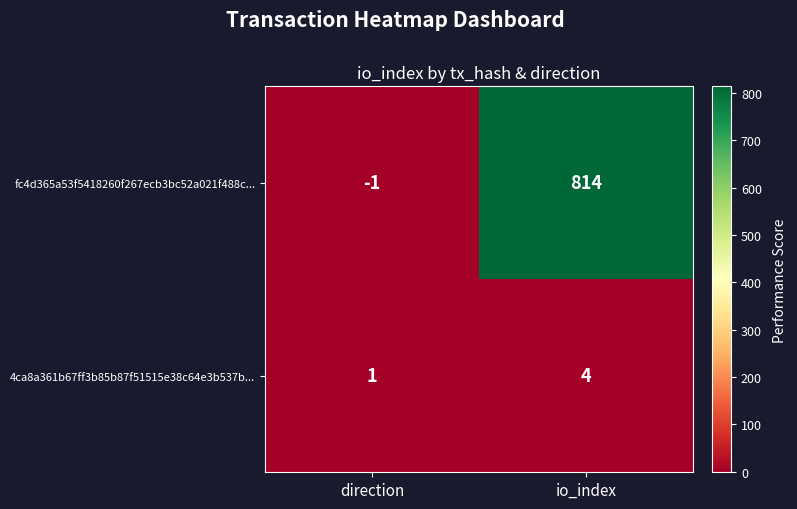

What is the minimum value shown in the chart?

-1